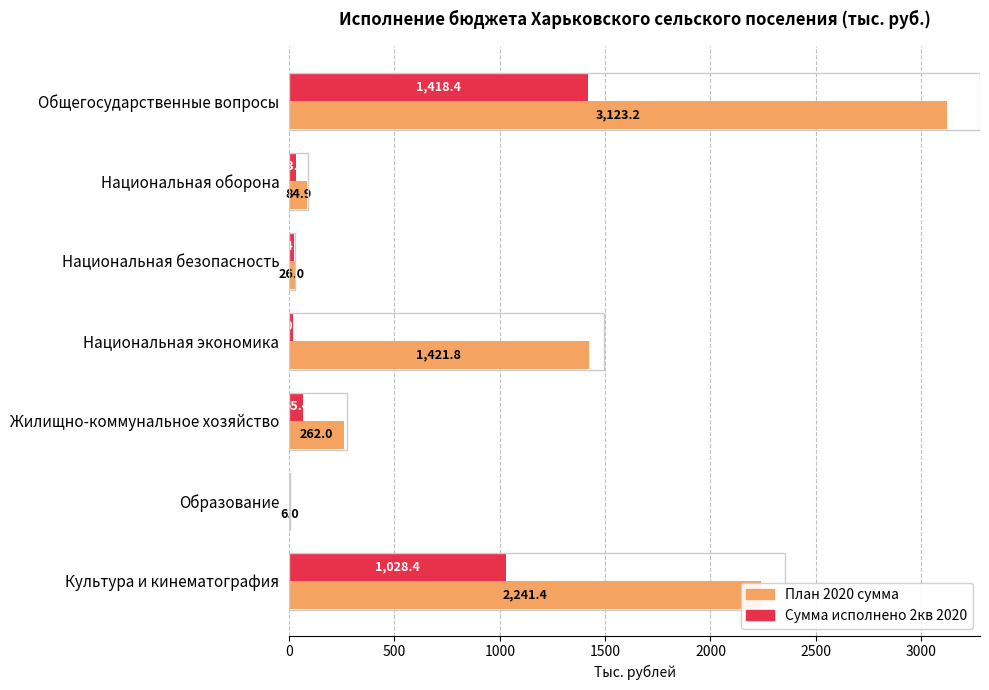

True or false: План 2020 сумма has a value of 84.9 at Национальная оборона.

True